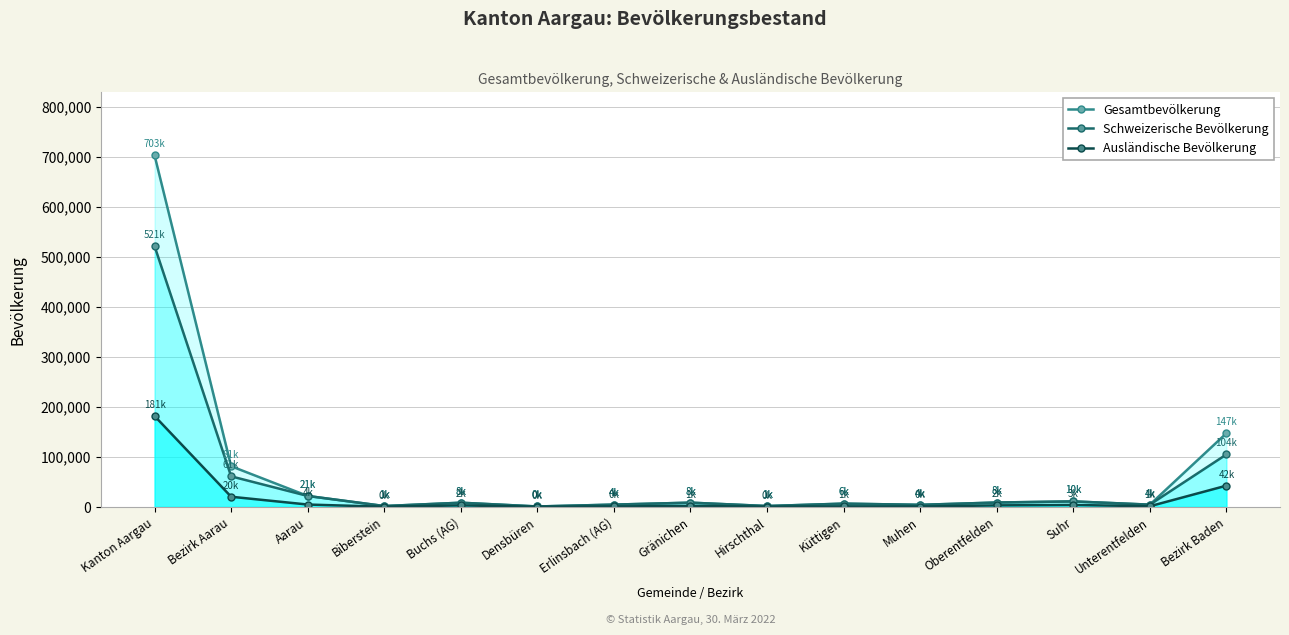

The Schweizerische Bevölkerung series shows 4013 at Muhen. True or false?

True